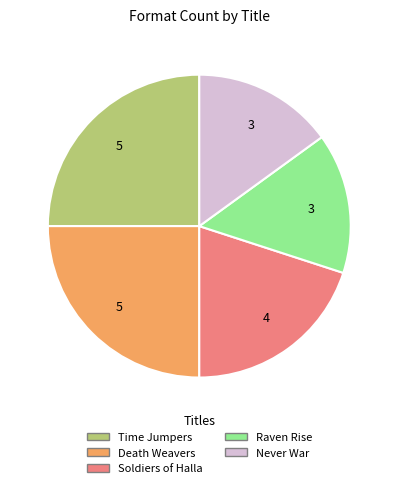

Is the sum of Soldiers of Halla and Death Weavers greater than half?

No